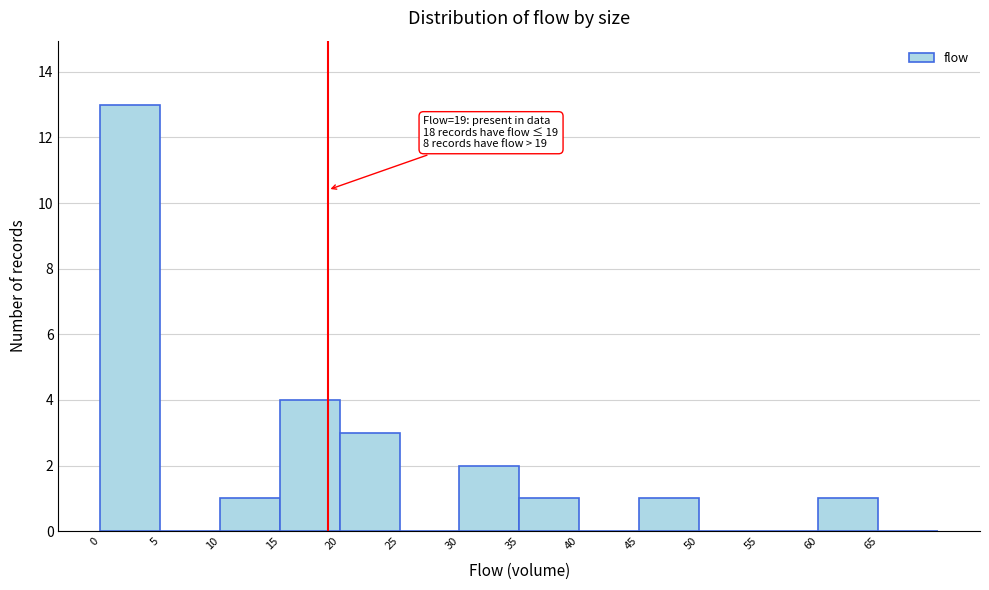

Which range on the x-axis has the tallest bar?

0 to 5